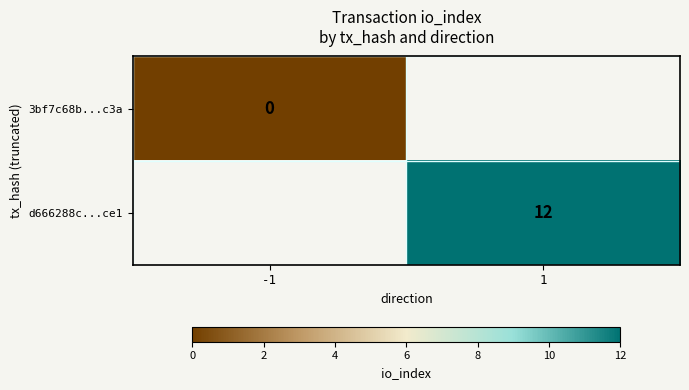

Is the value of 3bf7c68b...c3a at -1 greater than the value of d666288c...ce1 at 1?

No